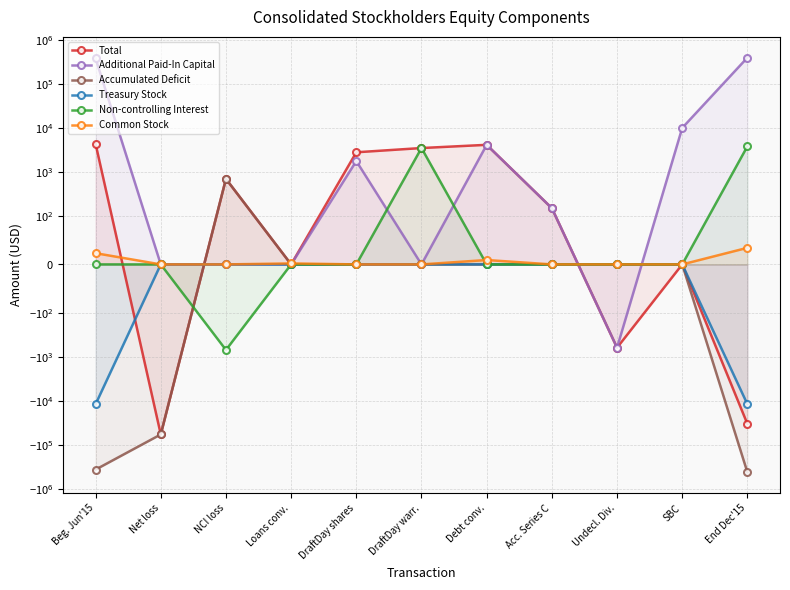

True or false: Accumulated Deficit has a value of 0 at SBC.

True